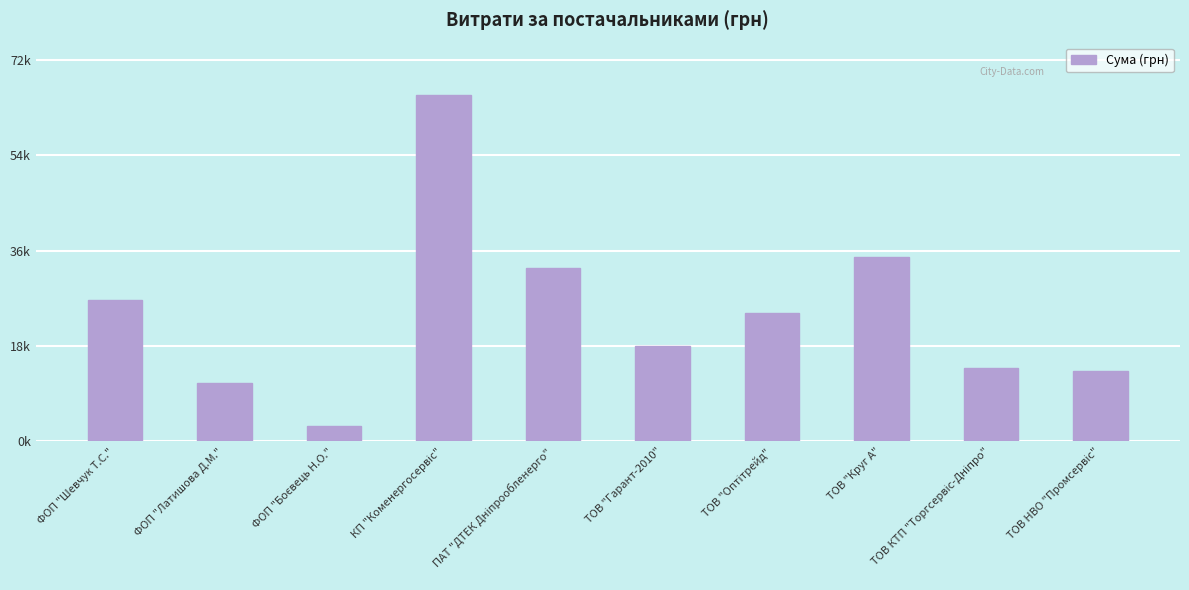

Between КП "Коменергосервіс" and ФОП "Шевчук Т.С.", which is larger?

КП "Коменергосервіс"